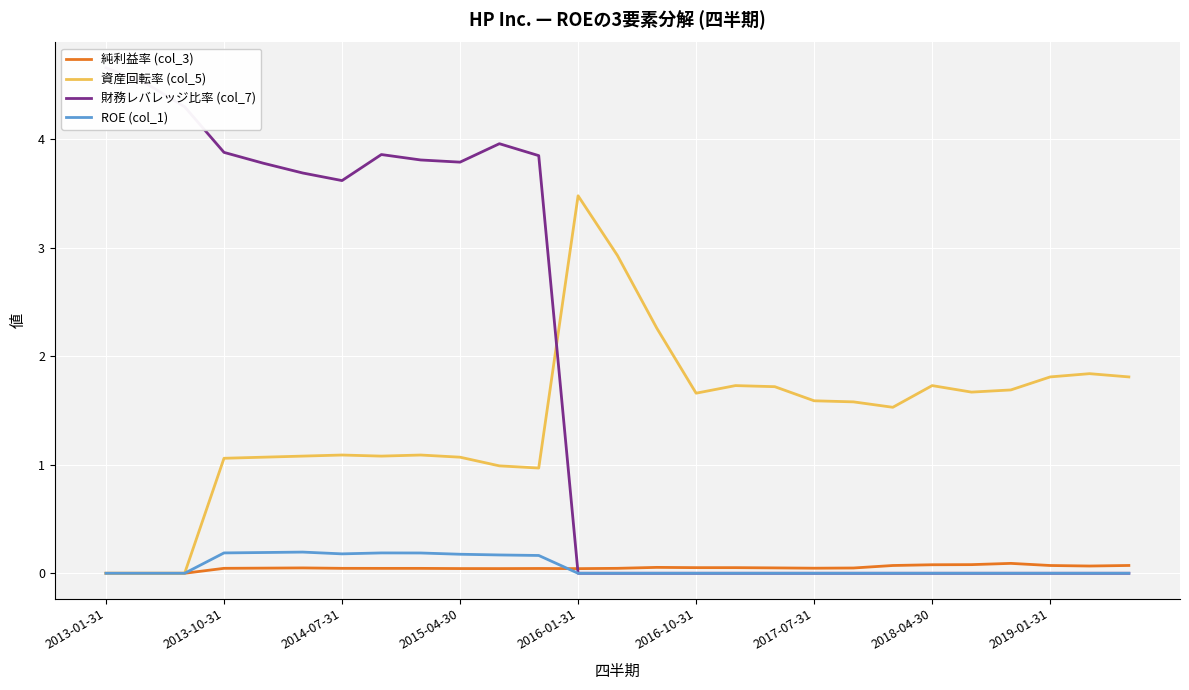

True or false: 資産回転率 (col_5) has a value of 1.0 at 11.

True